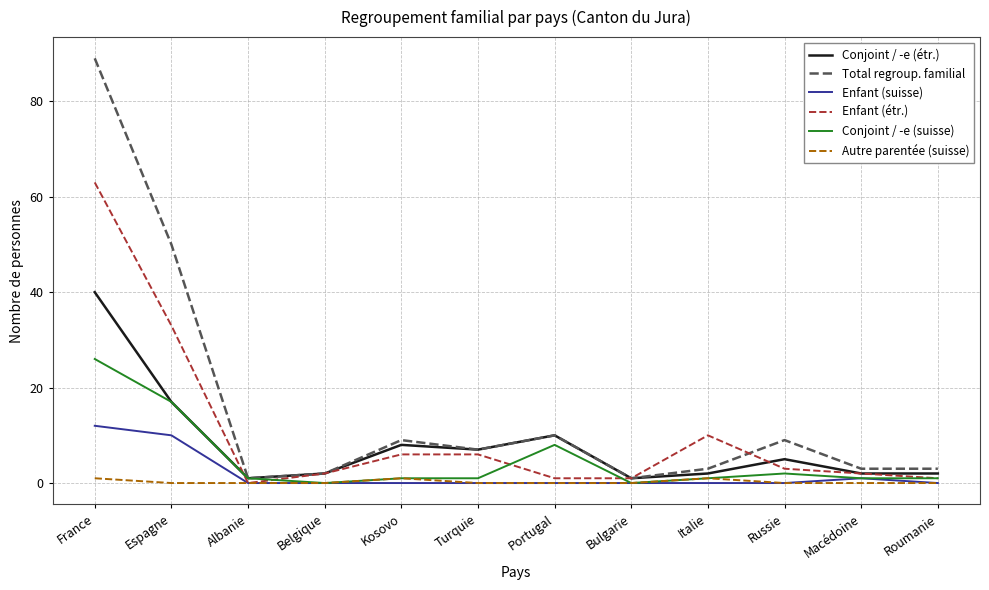

Reading left to right, extract all data points from this chart.

Conjoint / -e (étr.): France=40	Espagne=17	Albanie=1	Belgique=2	Kosovo=8	Turquie=7	Portugal=10	Bulgarie=1	Italie=2	Russie=5	Macédoine=2	Roumanie=2
Total regroup. familial: France=89	Espagne=50	Albanie=1	Belgique=2	Kosovo=9	Turquie=7	Portugal=10	Bulgarie=1	Italie=3	Russie=9	Macédoine=3	Roumanie=3
Enfant (suisse): France=12	Espagne=10	Albanie=0	Belgique=0	Kosovo=0	Turquie=0	Portugal=0	Bulgarie=0	Italie=0	Russie=0	Macédoine=1	Roumanie=0
Enfant (étr.): France=63	Espagne=33	Albanie=0	Belgique=2	Kosovo=6	Turquie=6	Portugal=1	Bulgarie=1	Italie=10	Russie=3	Macédoine=2	Roumanie=1
Conjoint / -e (suisse): France=26	Espagne=17	Albanie=1	Belgique=0	Kosovo=1	Turquie=1	Portugal=8	Bulgarie=0	Italie=1	Russie=2	Macédoine=1	Roumanie=1
Autre parentée (suisse): France=1	Espagne=0	Albanie=0	Belgique=0	Kosovo=1	Turquie=0	Portugal=0	Bulgarie=0	Italie=1	Russie=0	Macédoine=0	Roumanie=0